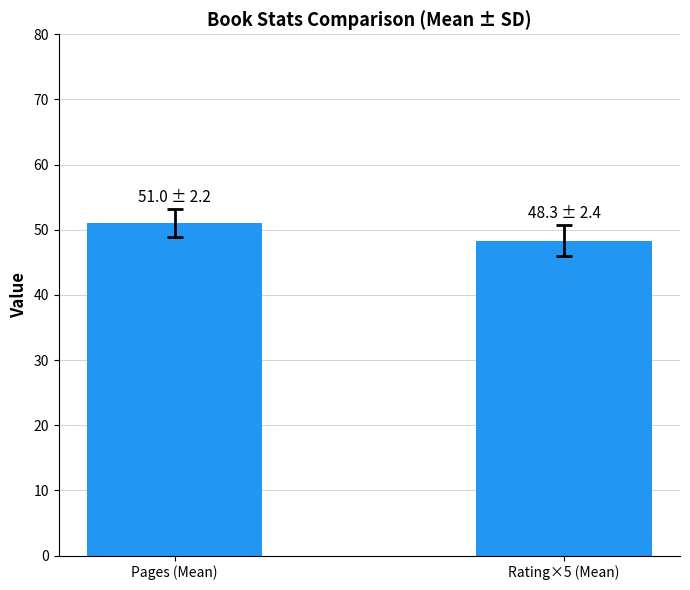

What is the smallest value displayed?

48.3